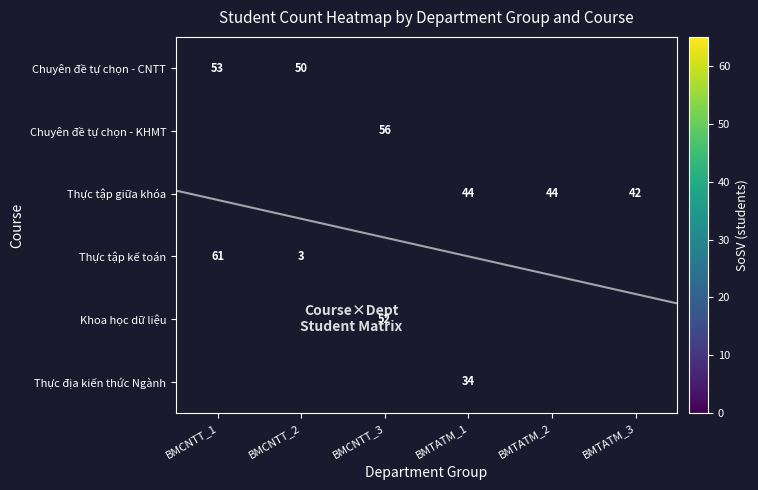

How many positive values does the Chuyên đề tự chọn - CNTT series have?

2